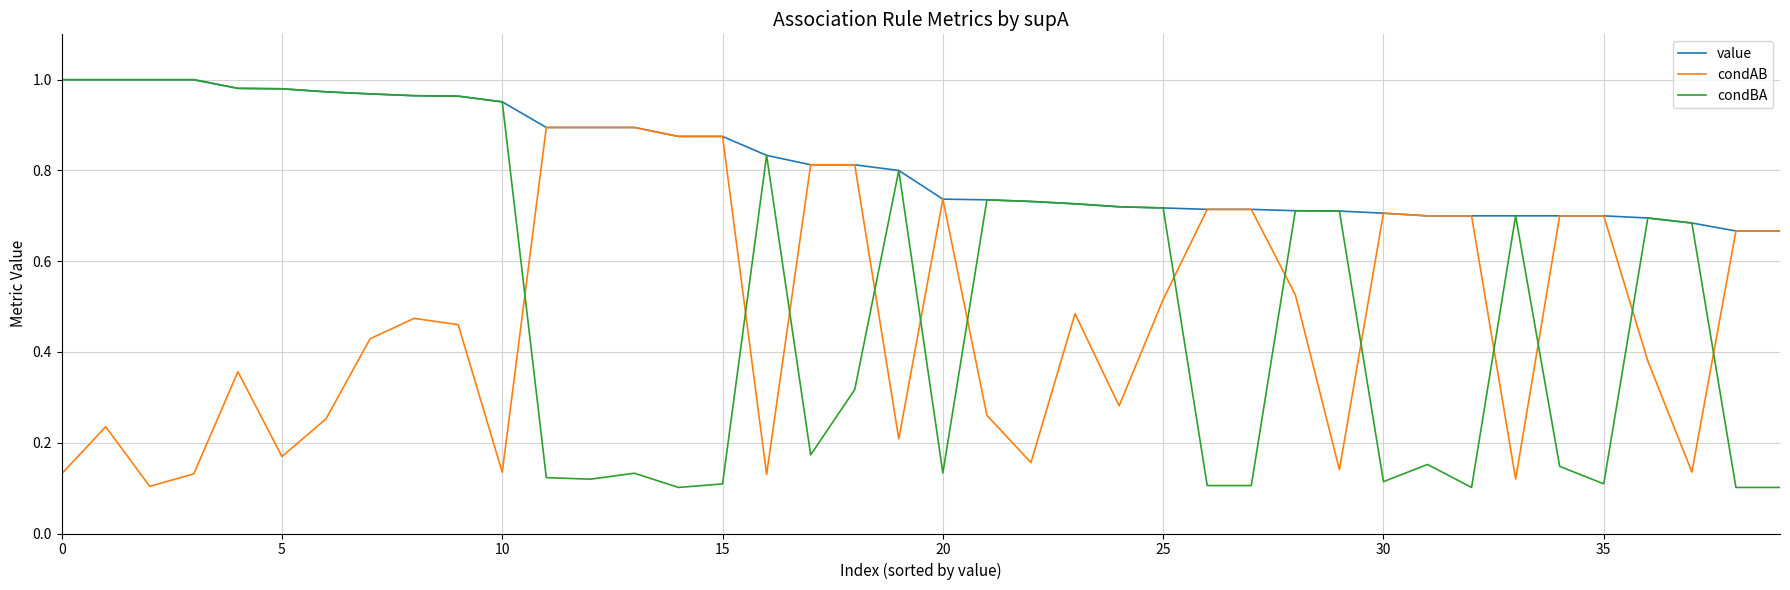

Which series has the largest range (max minus min)?

condBA